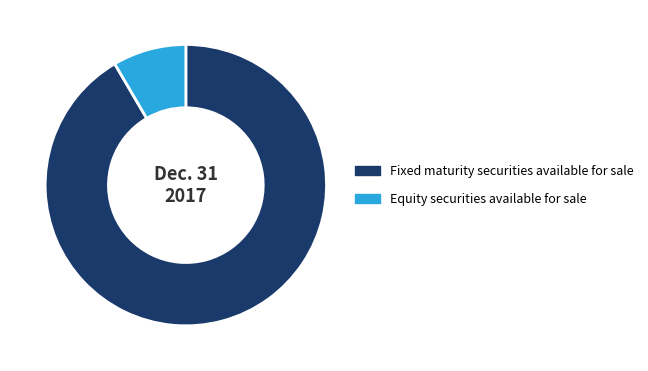

Is Fixed maturity securities available for sale the majority of the pie?

Yes